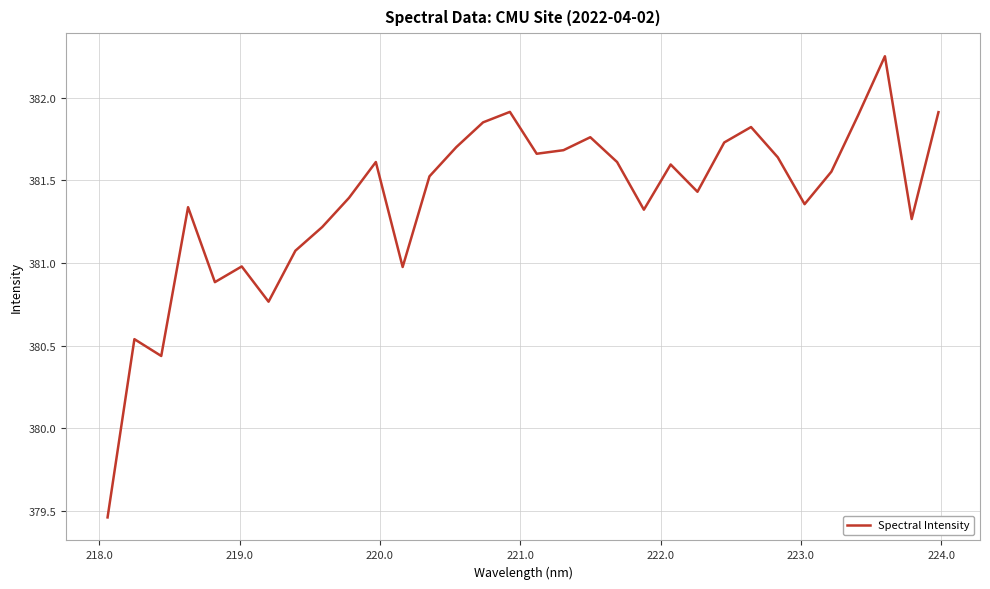

What is the difference between the maximum and minimum values?

2.8